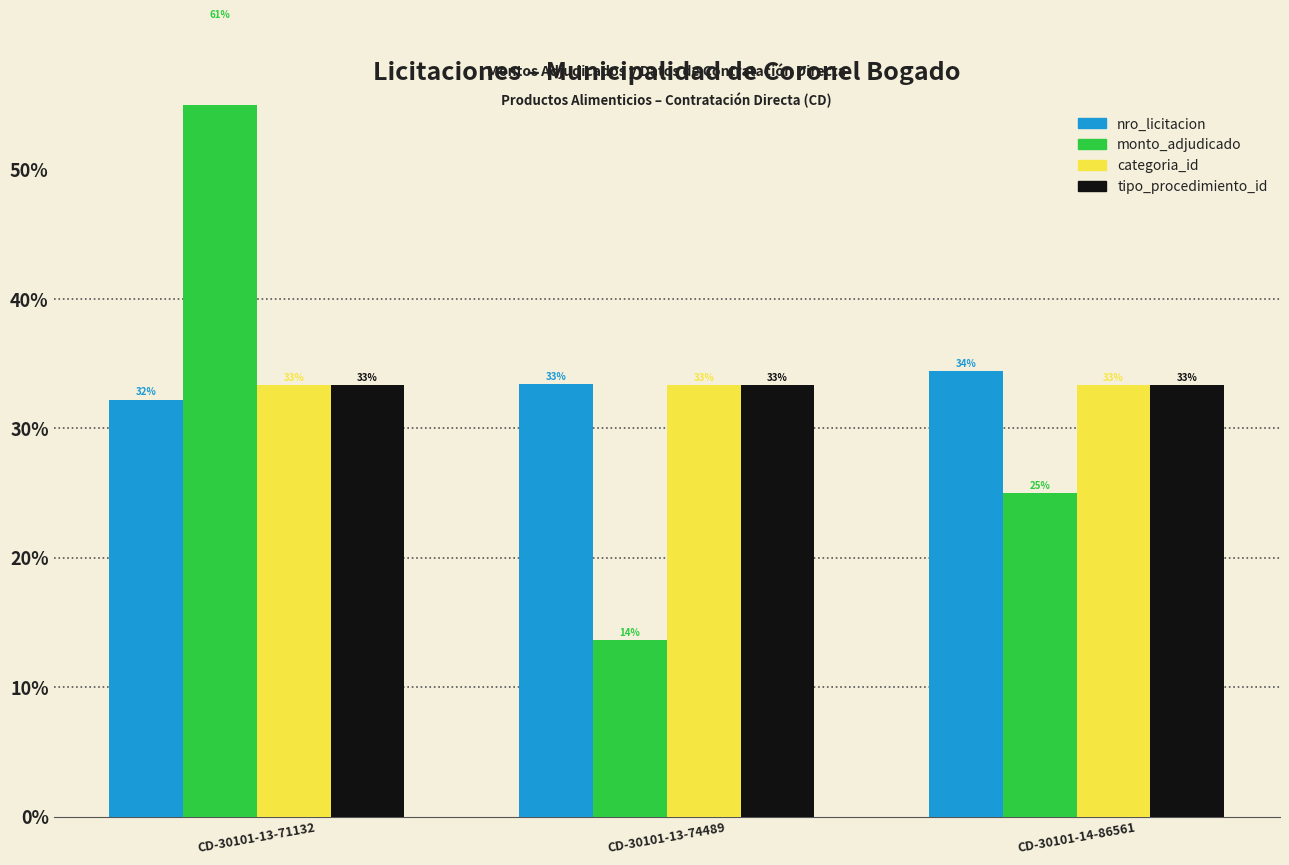

Where is nro_licitacion nearest to the value 0?

CD-30101-13-71132